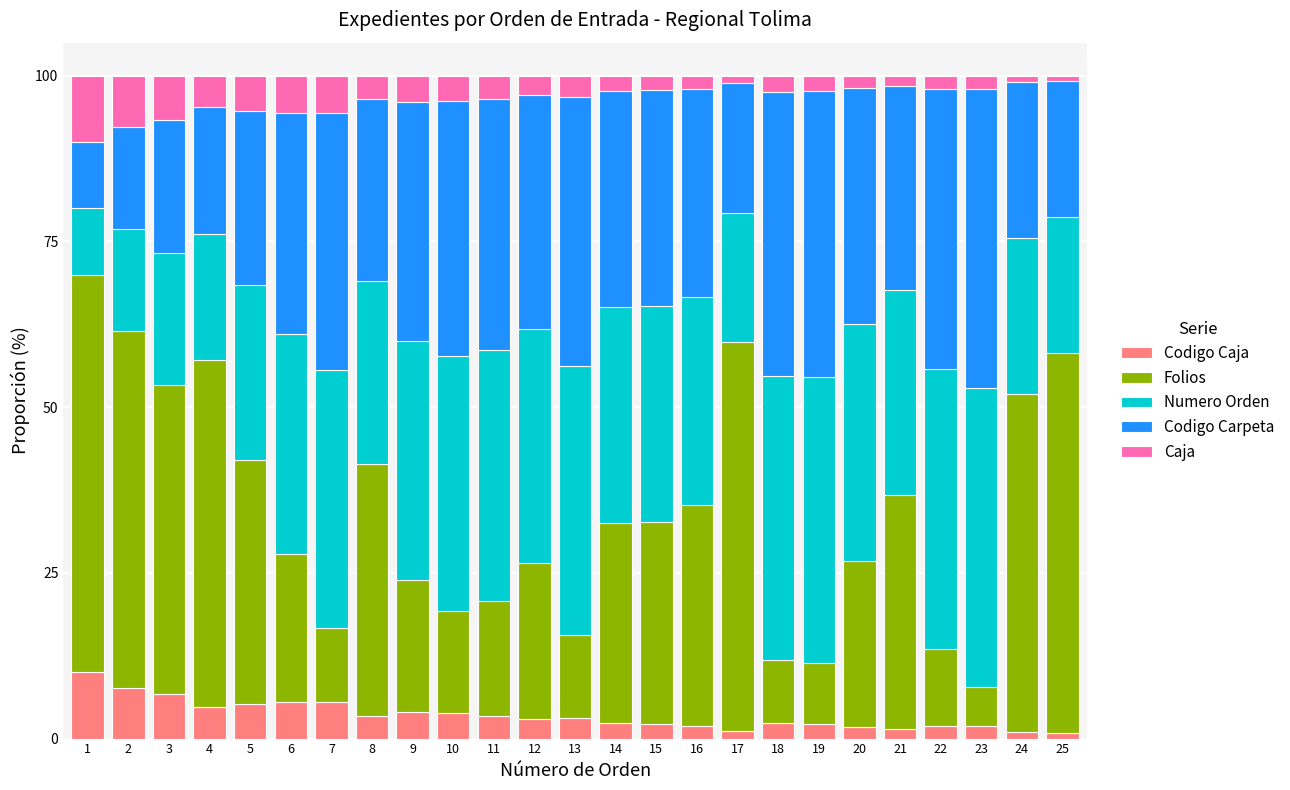

What is the total value across all series at 15?

100.0